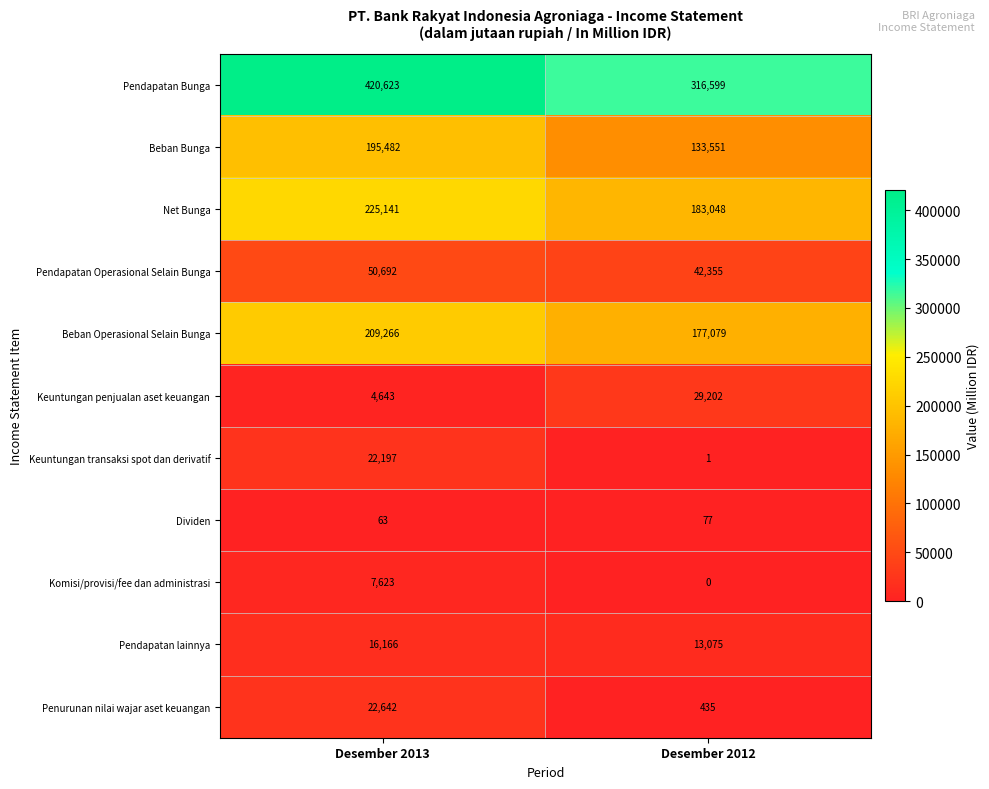

Where is Beban Operasional Selain Bunga nearest to the value 193172?

Desember 2012